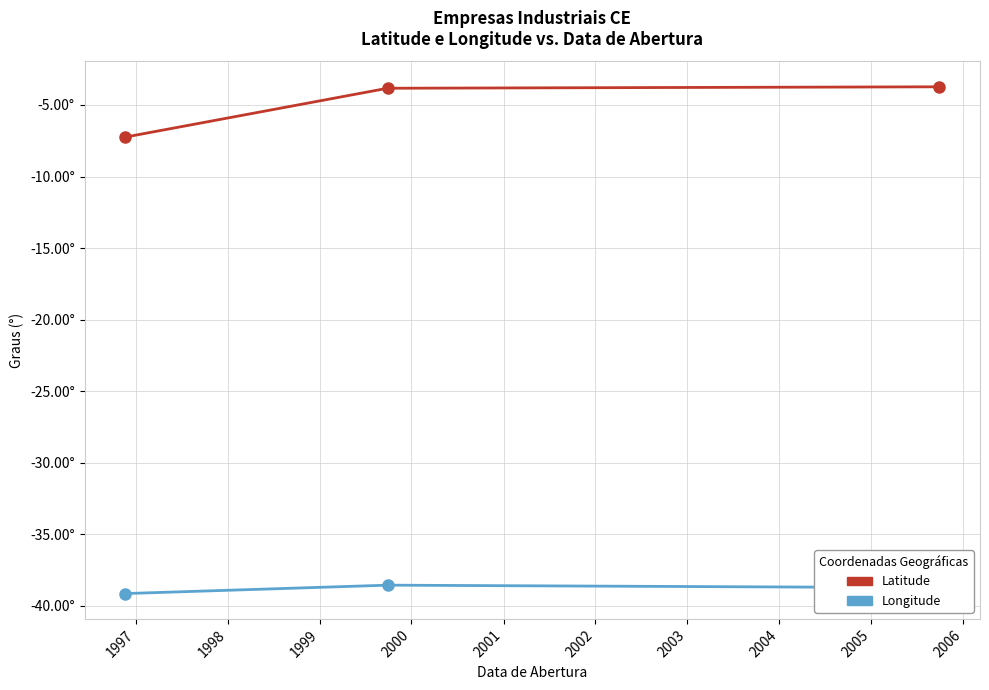

Is this an area chart (filled region under the line)?

No